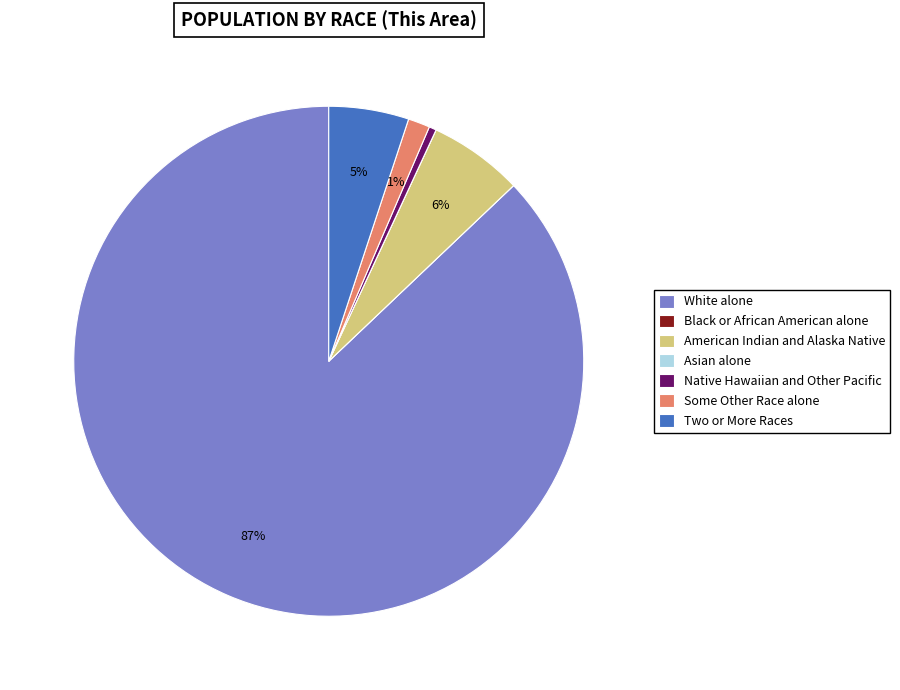

Combined, do American Indian and Alaska Native and White alone account for over 50%?

Yes